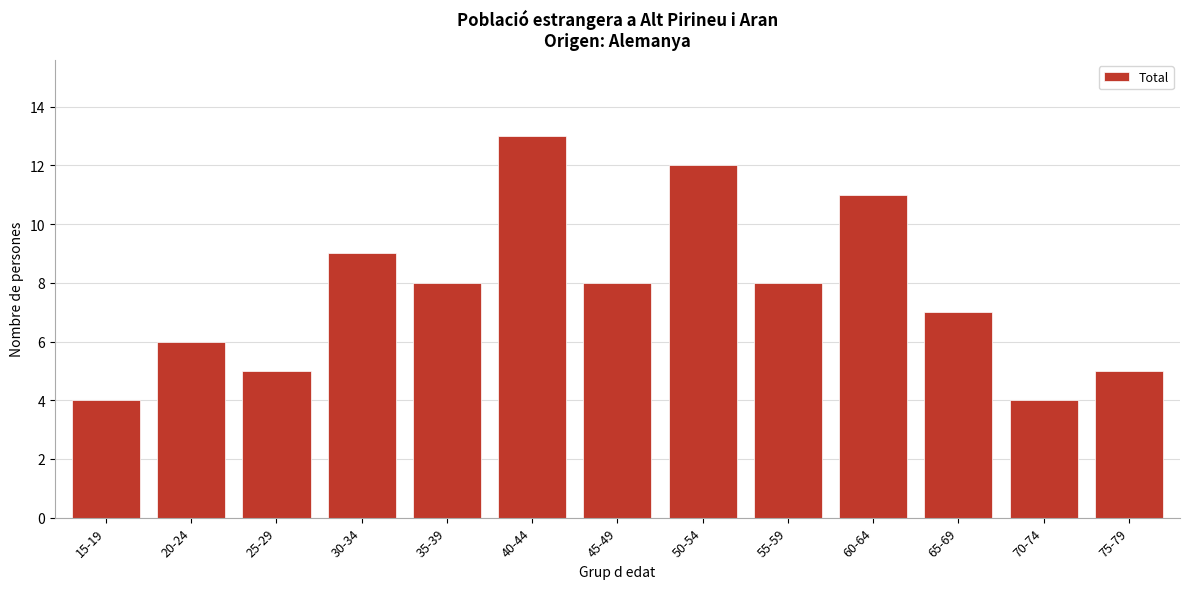

Reading left to right, extract all data points from this chart.

15-19=4	20-24=6	25-29=5	30-34=9	35-39=8	40-44=13	45-49=8	50-54=12	55-59=8	60-64=11	65-69=7	70-74=4	75-79=5